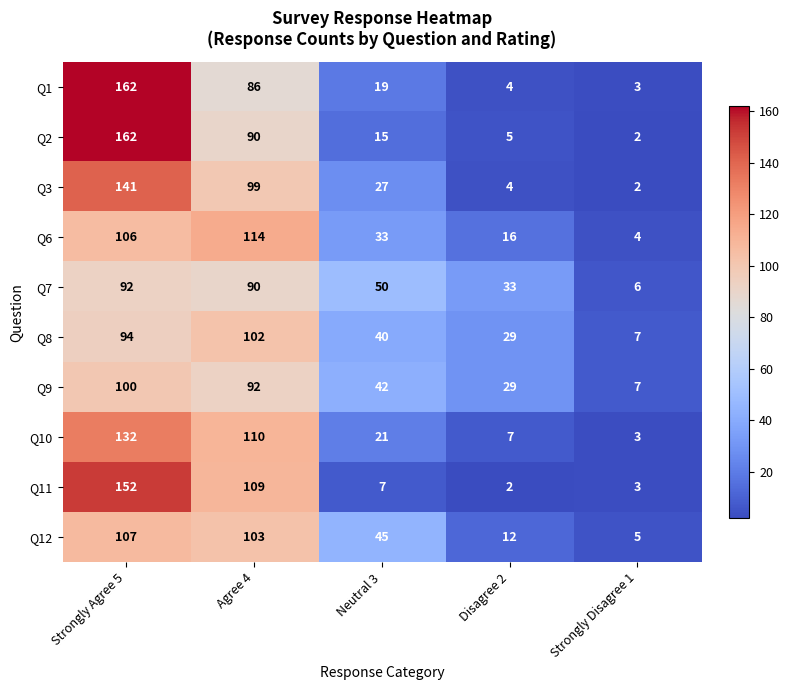

Which series has the largest range (max minus min)?

Q2